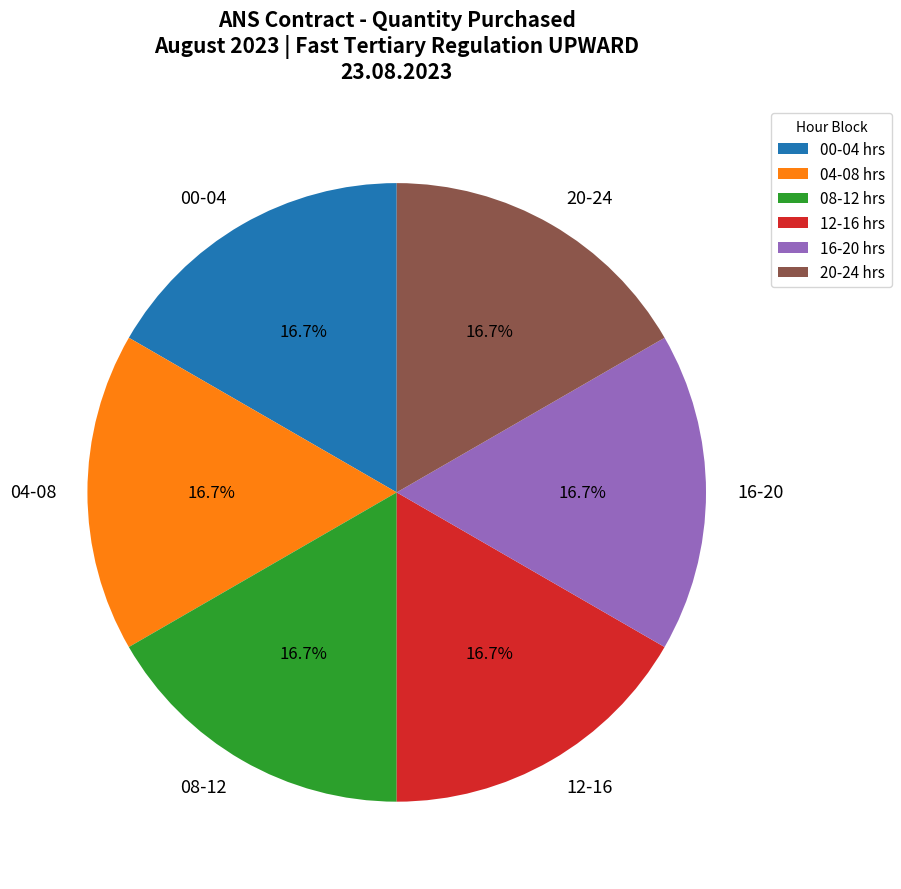

What is the ratio of the value at 00-04 to the value at 08-12?

1.0